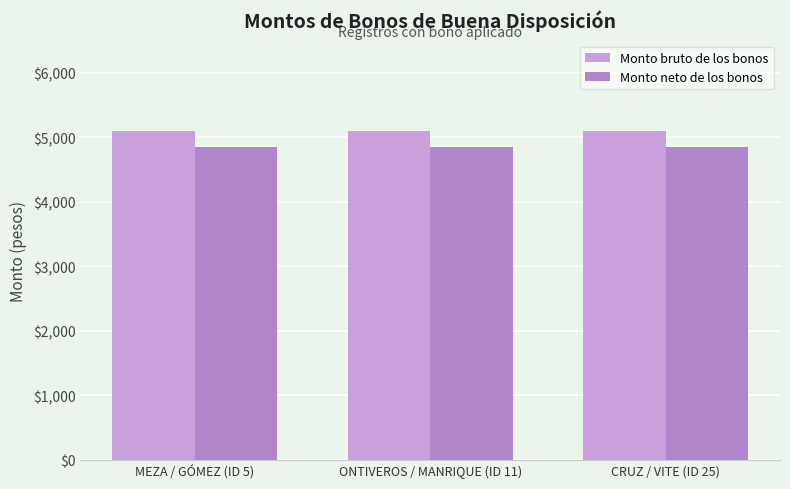

What is the lowest value of the Monto bruto de los bonos series?

5096.6